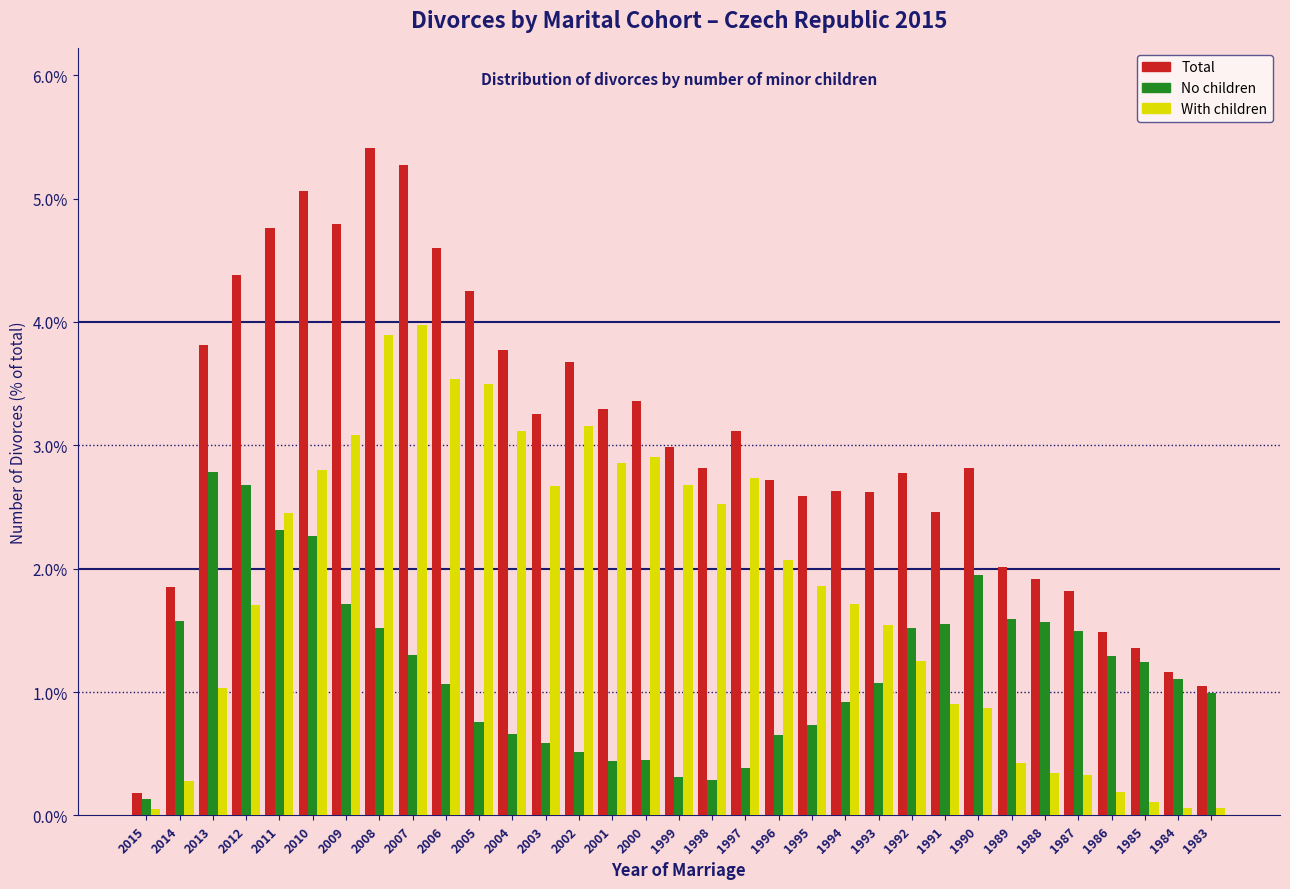

True or false: Total has a value of 4.4 at 1997.

False